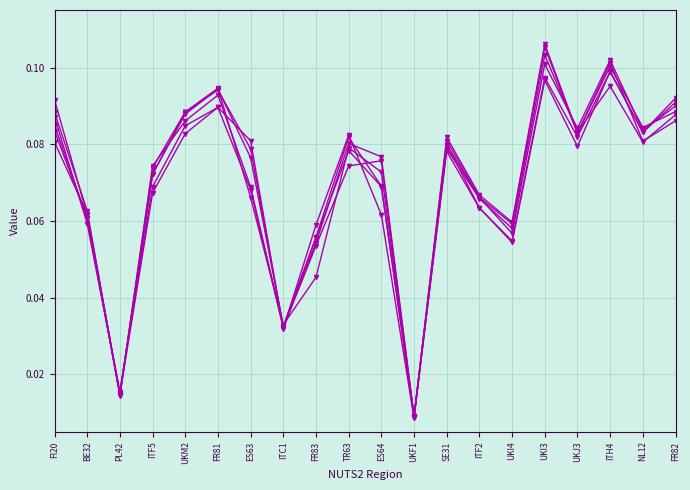

How many data points does each series have?

20